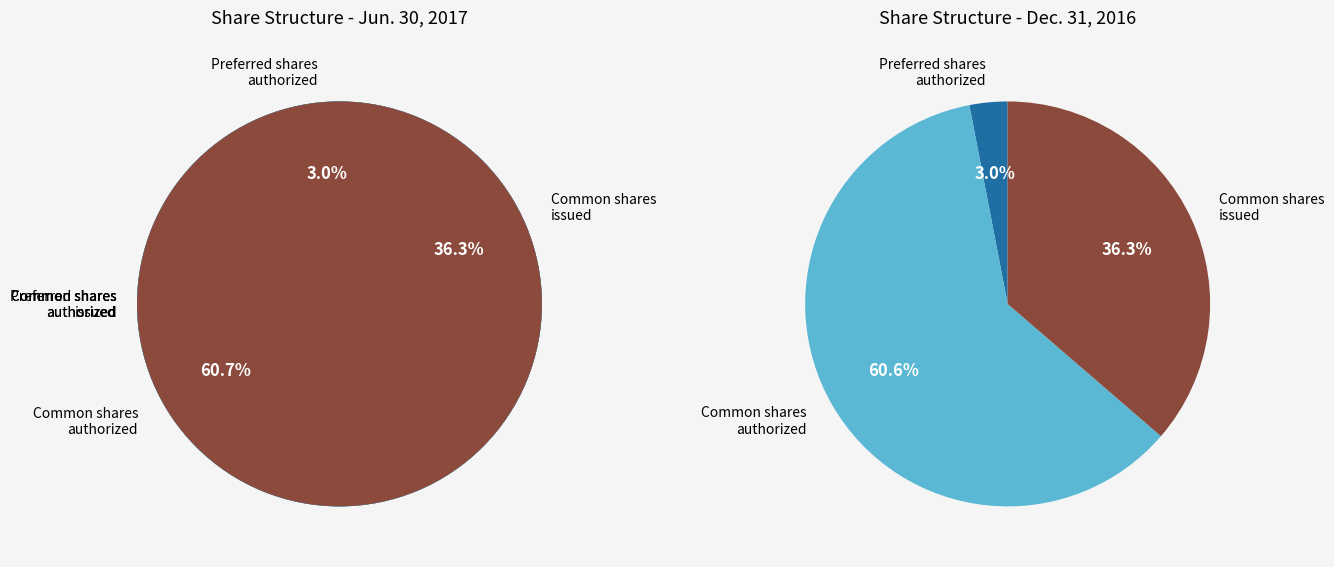

Which series has the largest range (max minus min)?

Jun. 30, 2017